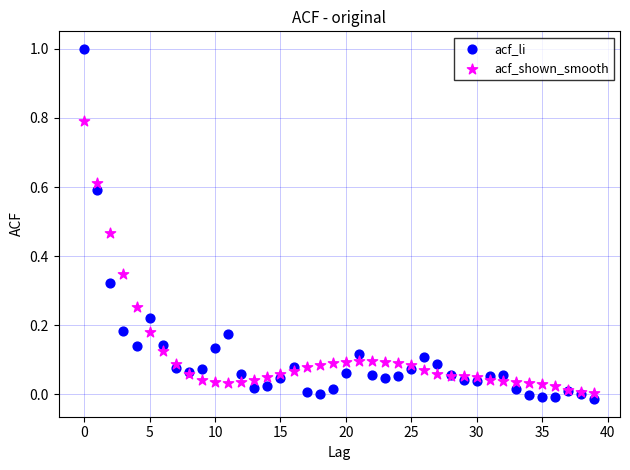

Which series has the largest Y range (max minus min)?

acf_li